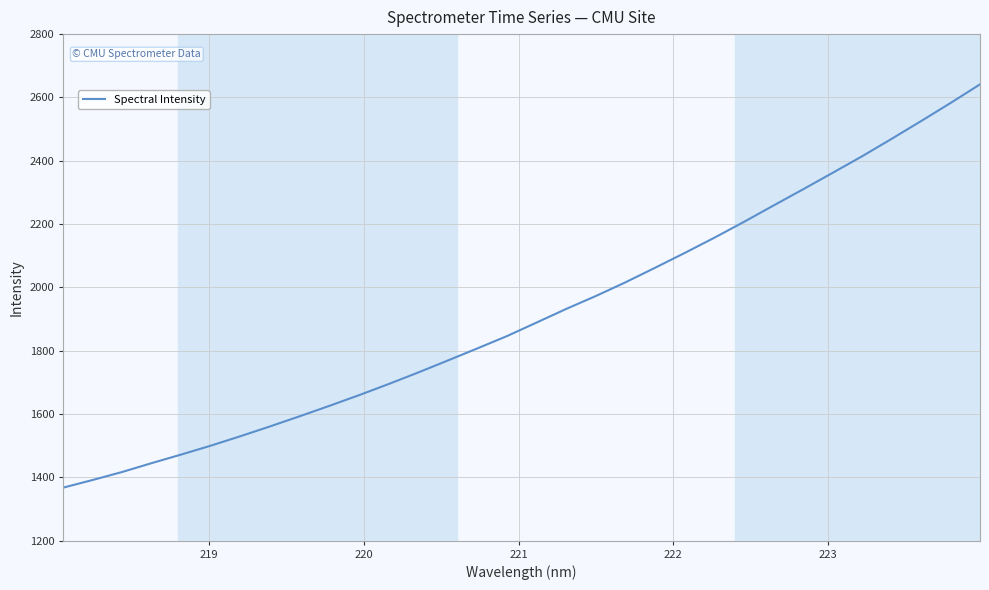

What is the difference between the maximum and minimum values?

1273.7